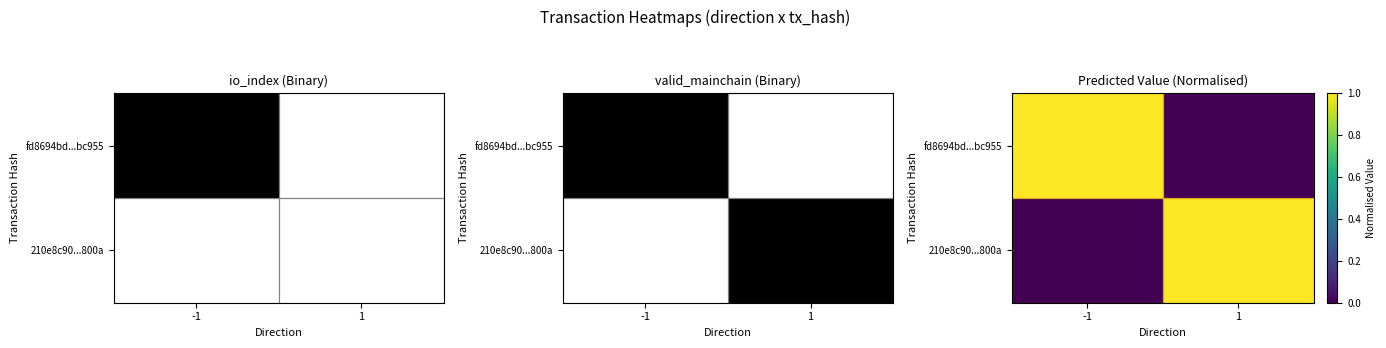

At which label does 210e8c90...800a reach its minimum?

-1